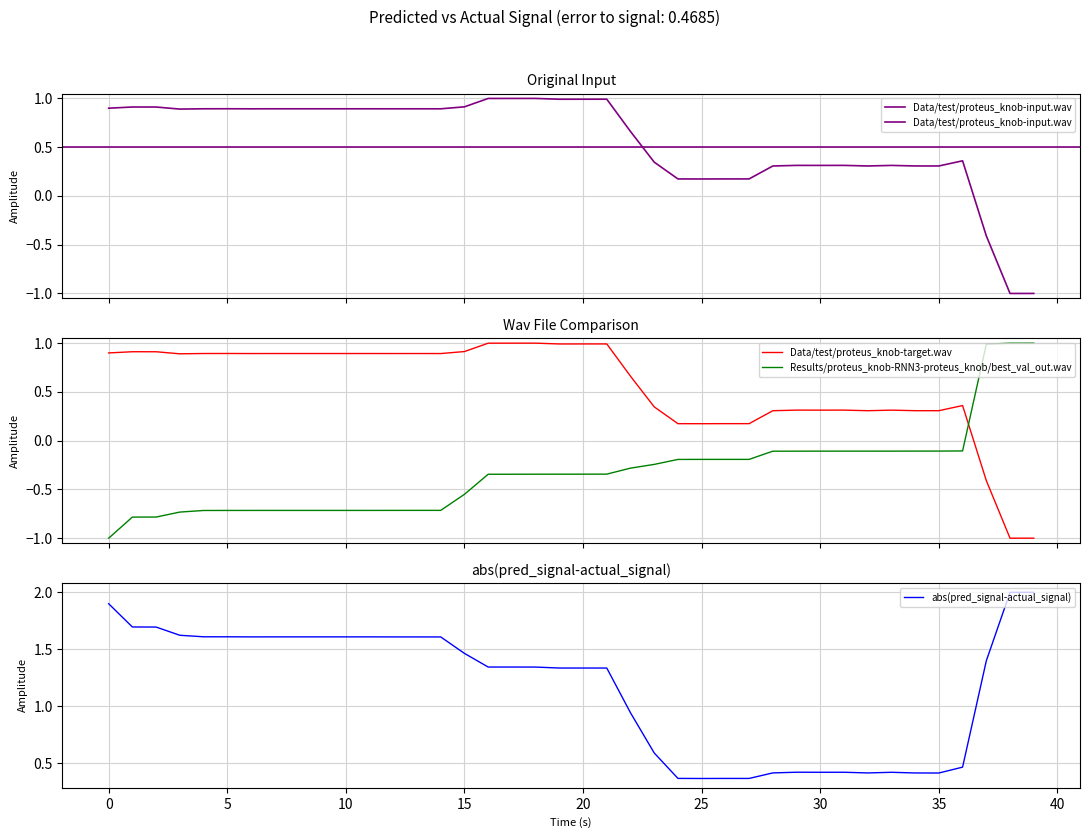

How many interior local valleys does the abs(pred_signal-actual_signal) series have?

8